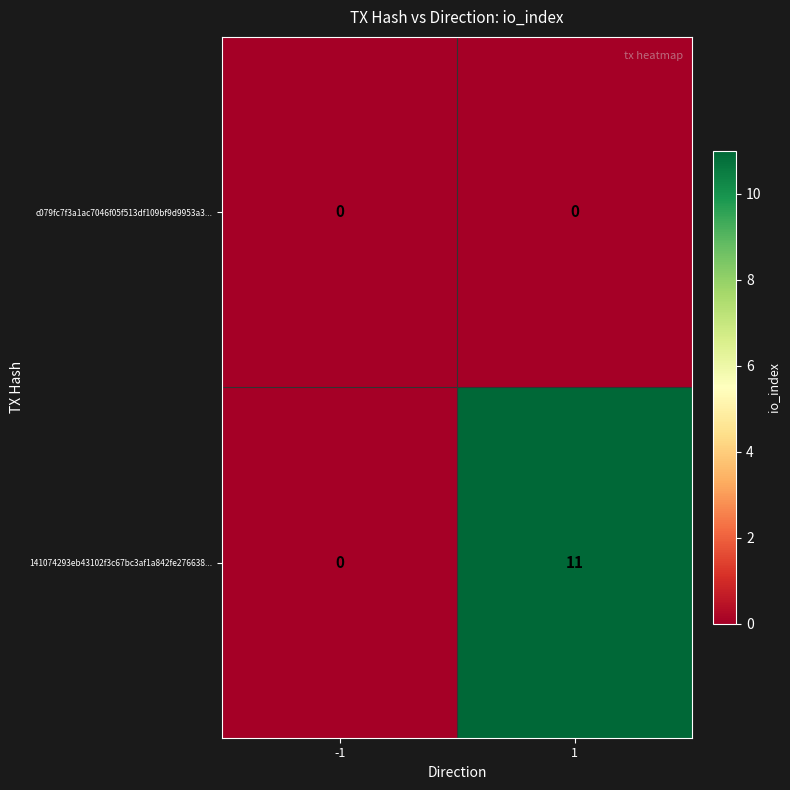

Between -1 and 1, which series saw the biggest shift?

141074293eb43102f3c67bc3af1a842fe276638...